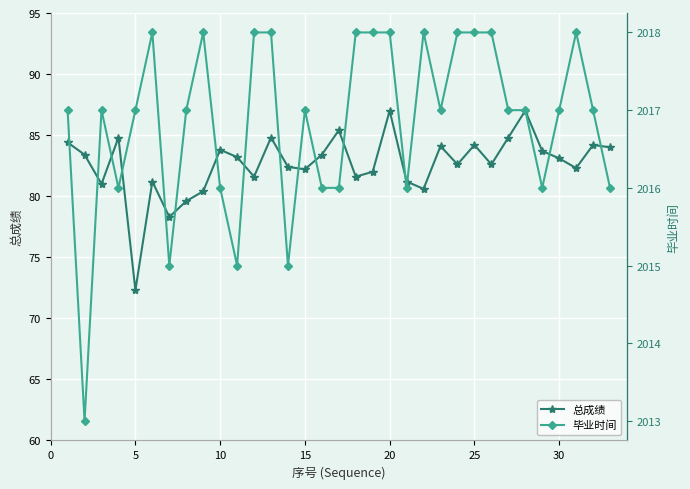

What is the lowest value of the 总成绩 series?

72.3